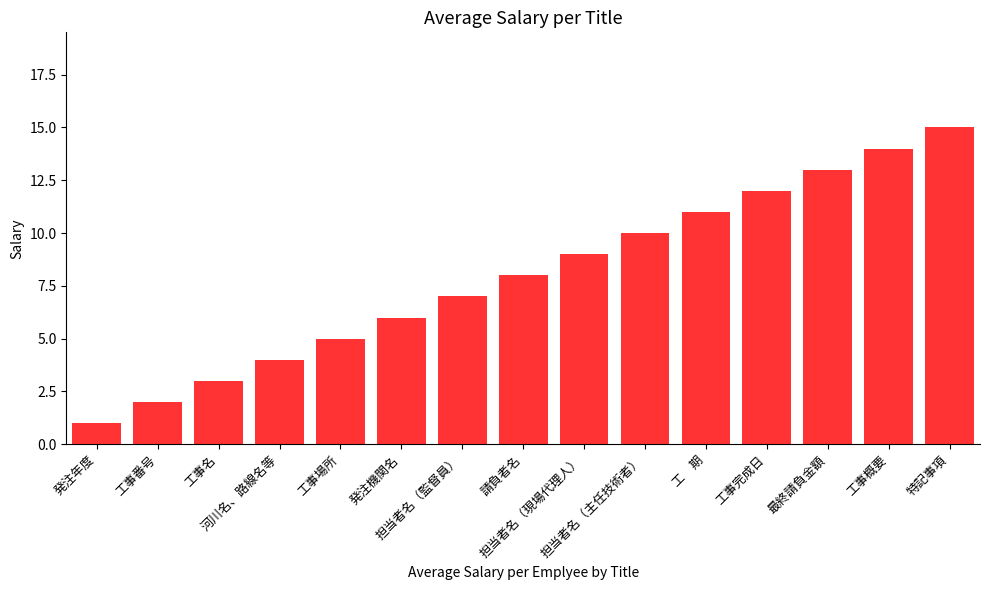

Is it true that the value at 担当者名（現場代理人） is 9?

True